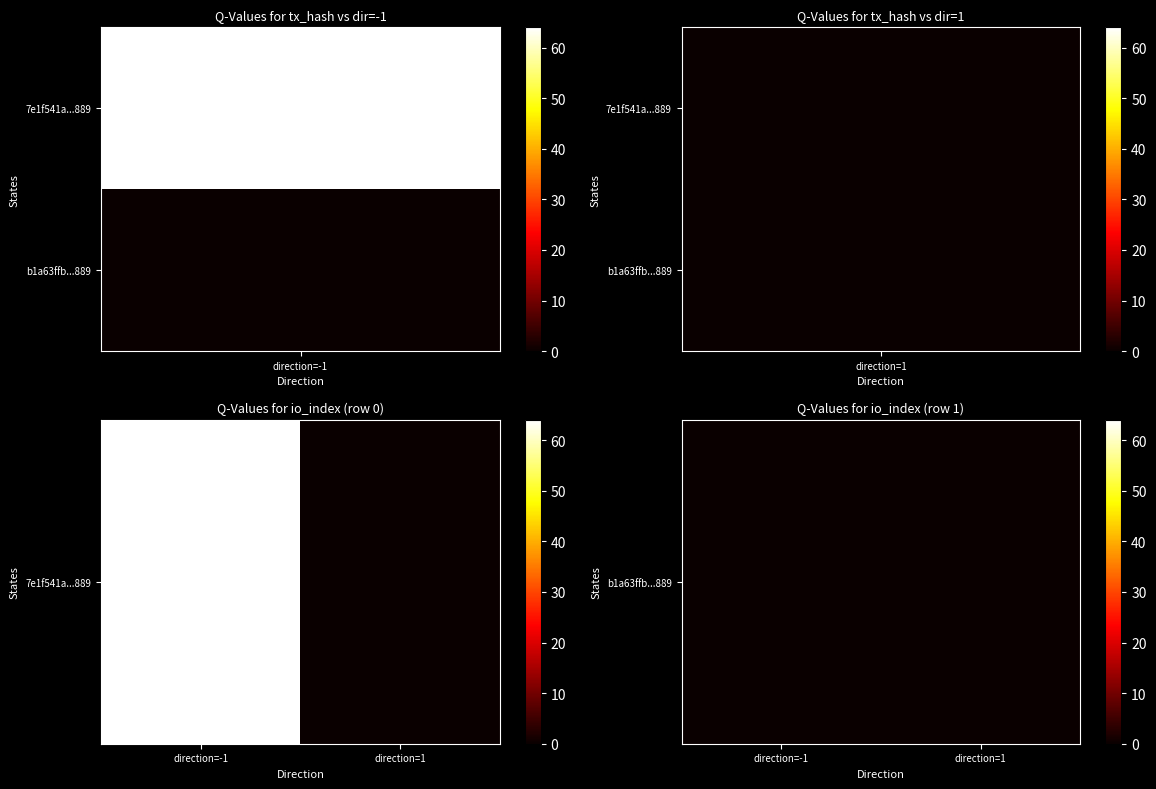

What is the sum of all b1a63ffb80888a9a0259a9701096bd5d47077d1 values?

1